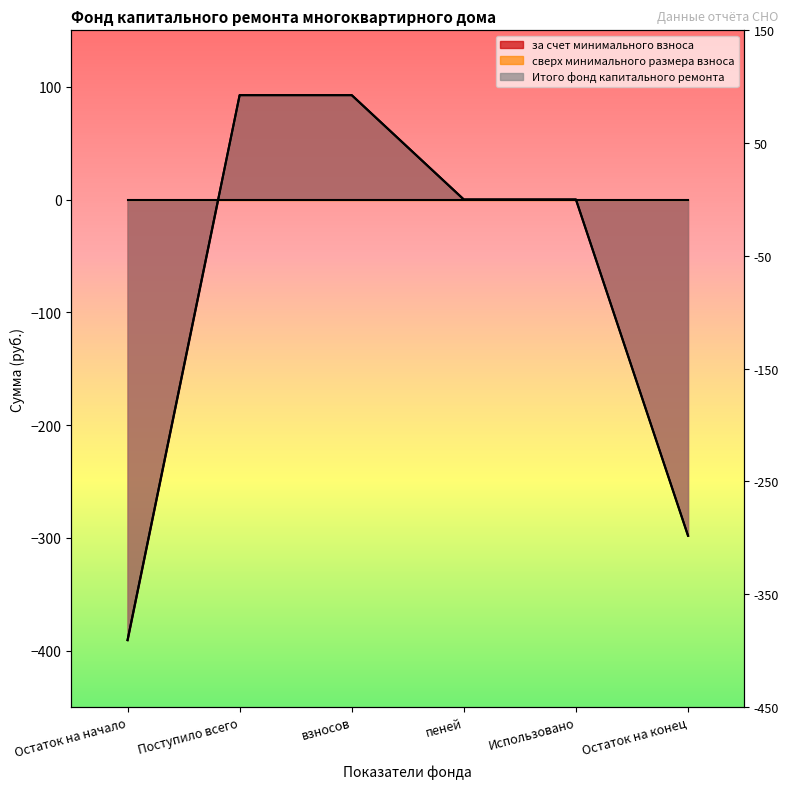

What is the sum of the Итого фонд капитального ремонта values at Поступило всего and пеней?

92.5